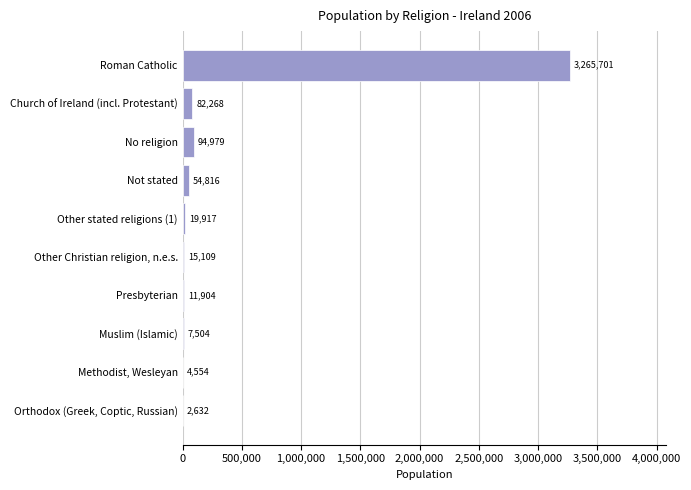

What is the sum of all values?

3559384